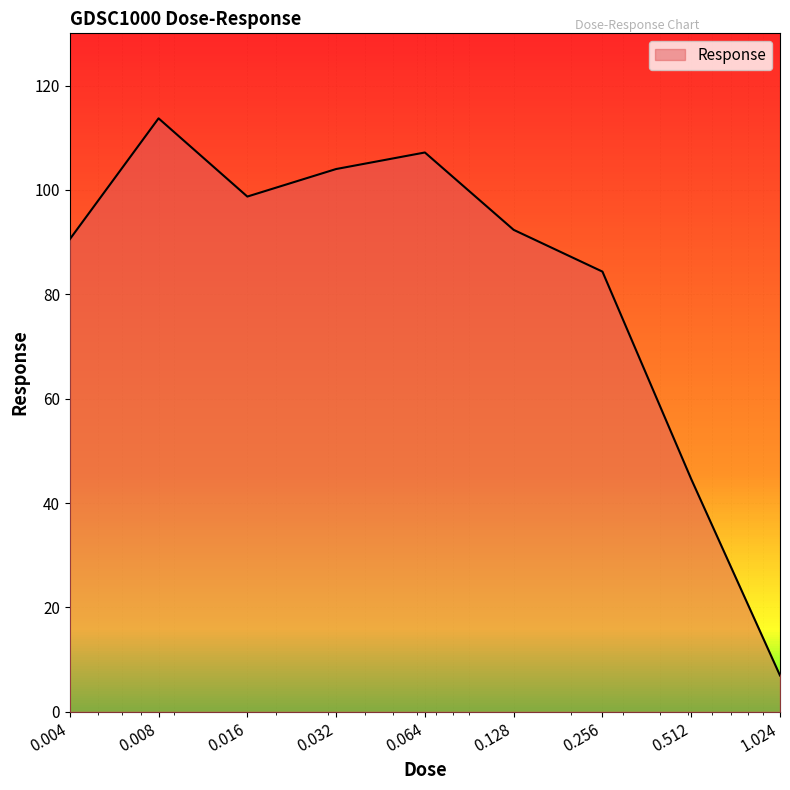

What is the maximum value shown in the chart?

113.7